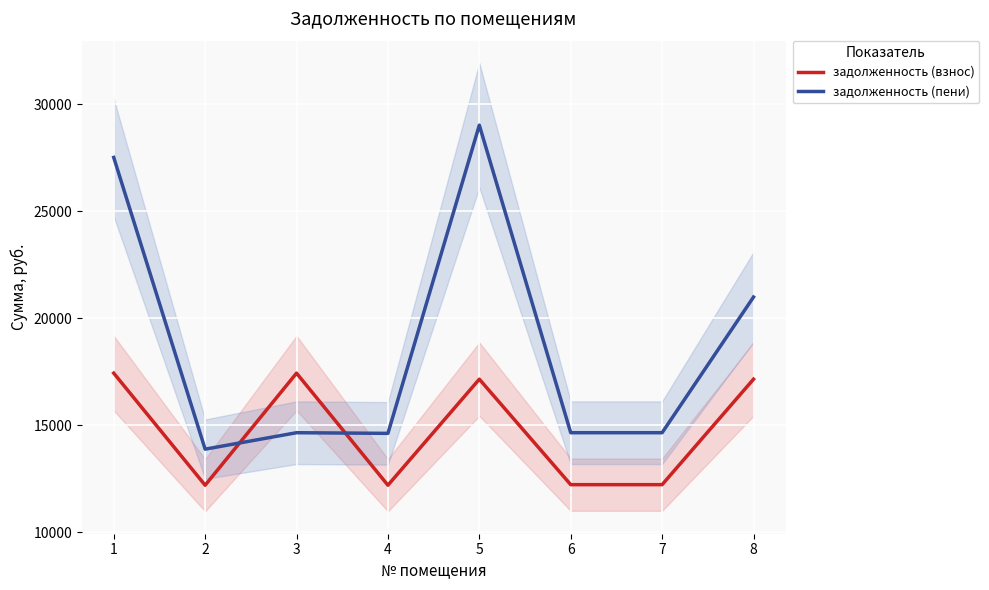

At which label does задолженность (взнос) first exceed 17154?

1